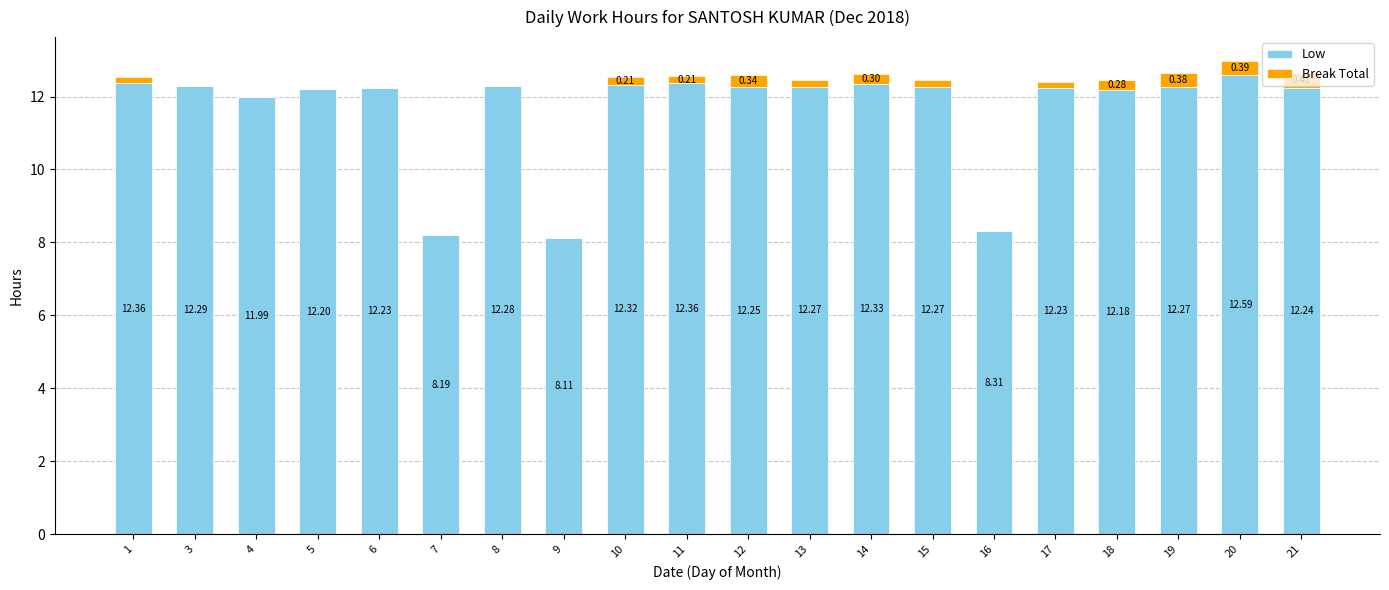

How many series are shown in this chart?

2